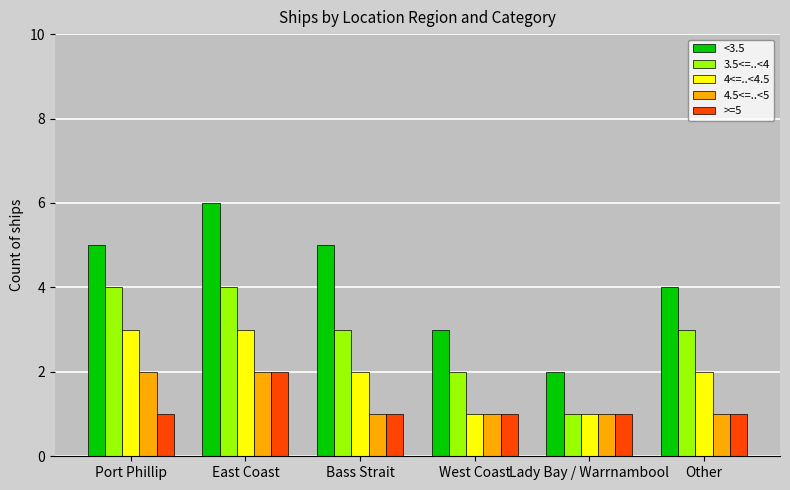

Reading left to right, transcribe all the data shown in this chart.

<3.5: Port Phillip=5	East Coast=6	Bass Strait=5	West Coast=3	Lady Bay / Warrnambool=2	Other=4
3.5<=..<4: Port Phillip=4	East Coast=4	Bass Strait=3	West Coast=2	Lady Bay / Warrnambool=1	Other=3
4<=..<4.5: Port Phillip=3	East Coast=3	Bass Strait=2	West Coast=1	Lady Bay / Warrnambool=1	Other=2
4.5<=..<5: Port Phillip=2	East Coast=2	Bass Strait=1	West Coast=1	Lady Bay / Warrnambool=1	Other=1
>=5: Port Phillip=1	East Coast=2	Bass Strait=1	West Coast=1	Lady Bay / Warrnambool=1	Other=1